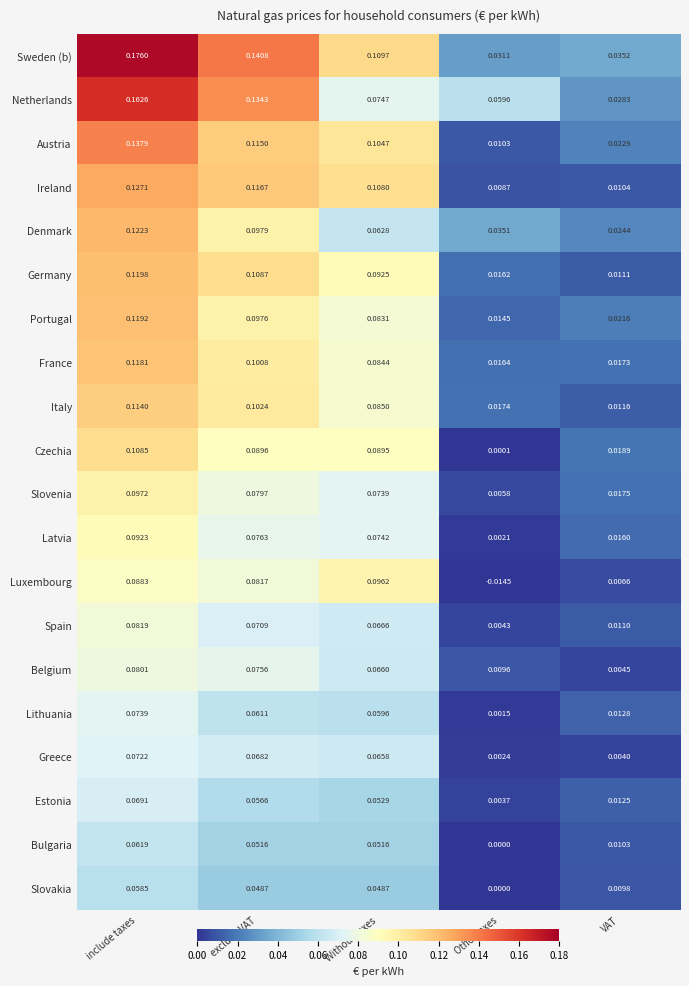

How many data points does each series have?

5